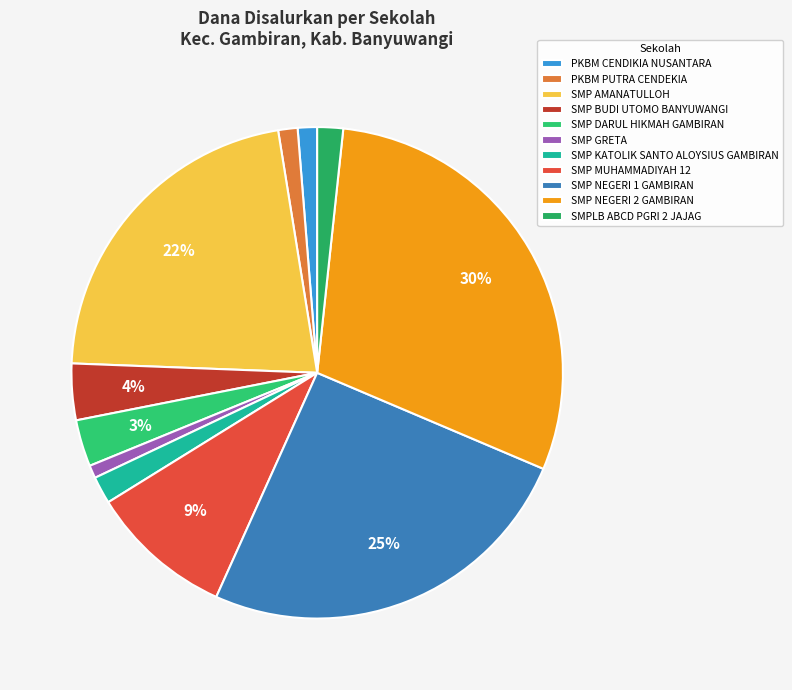

Rank the categories by value from highest to lowest.

SMP NEGERI 2 GAMBIRAN, SMP NEGERI 1 GAMBIRAN, SMP AMANATULLOH, SMP MUHAMMADIYAH 12, SMP BUDI UTOMO BANYUWANGI, SMP DARUL HIKMAH GAMBIRAN, SMP KATOLIK SANTO ALOYSIUS GAMBIRAN, SMPLB ABCD PGRI 2 JAJAG, PKBM CENDIKIA NUSANTARA, PKBM PUTRA CENDEKIA, SMP GRETA